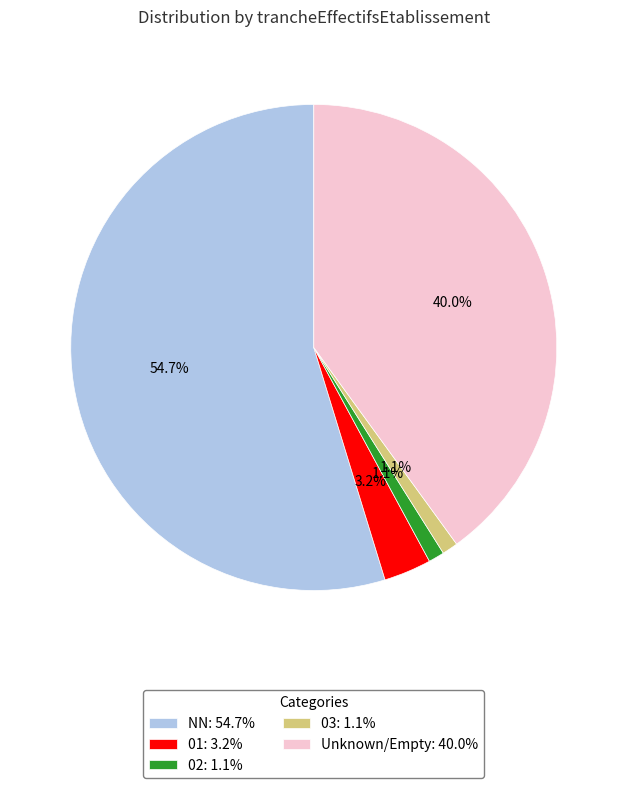

What is the largest slice in the pie chart?

NN: 54.7%